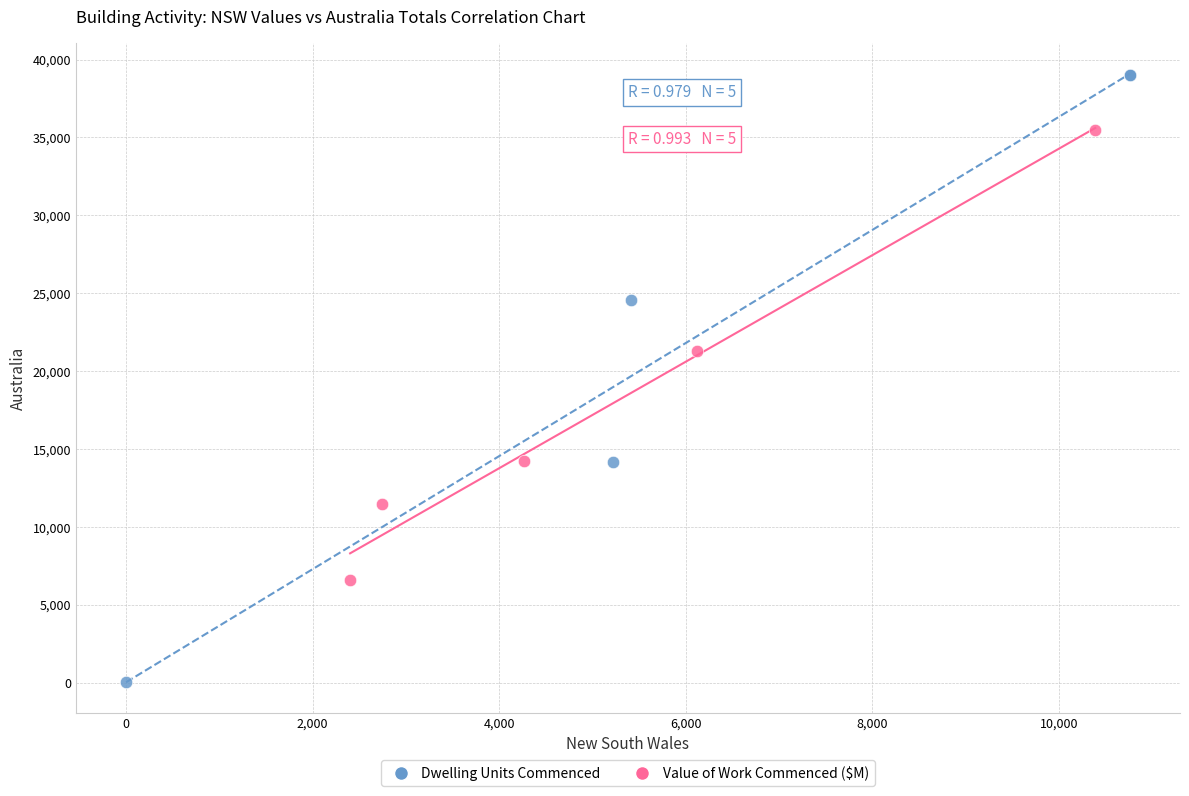

What are all the series names shown in the legend?

Dwelling Units Commenced, Value of Work Commenced ($M)